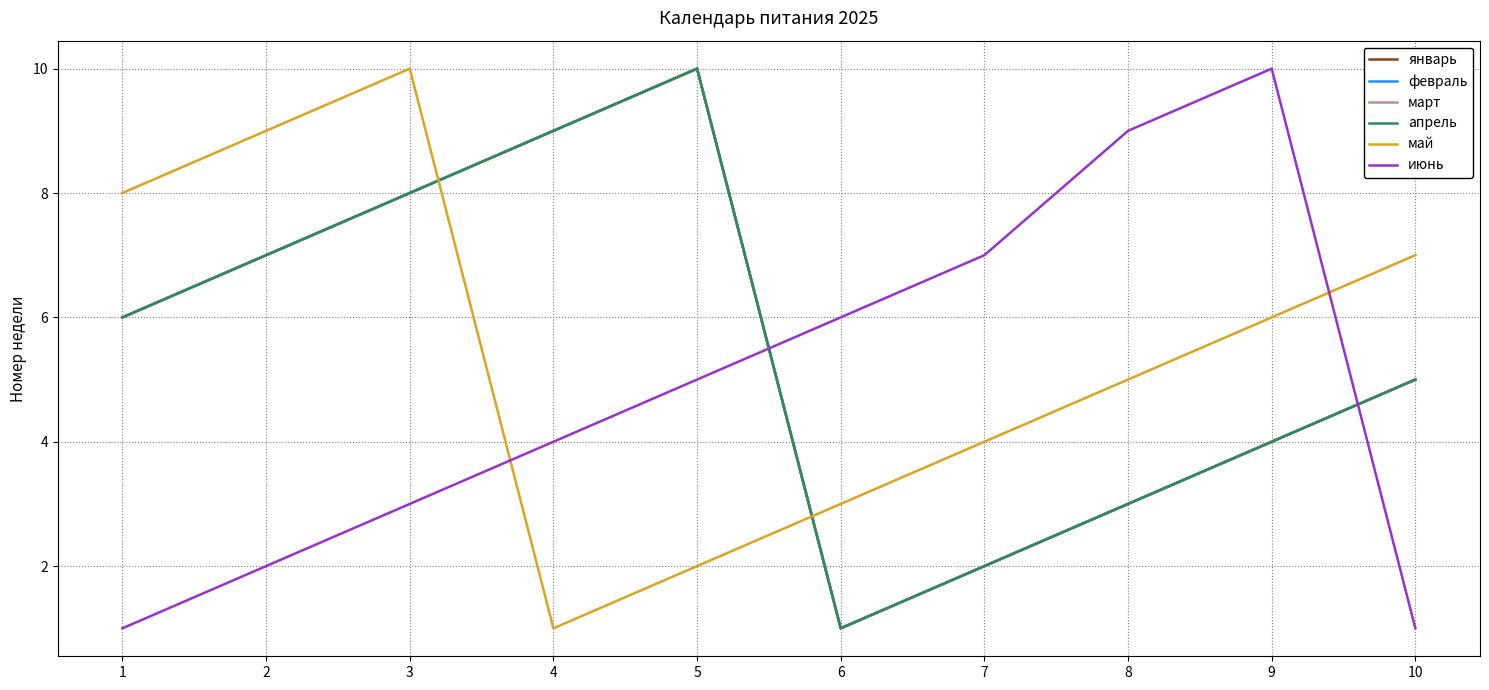

Which category has the lowest value across all series?

6